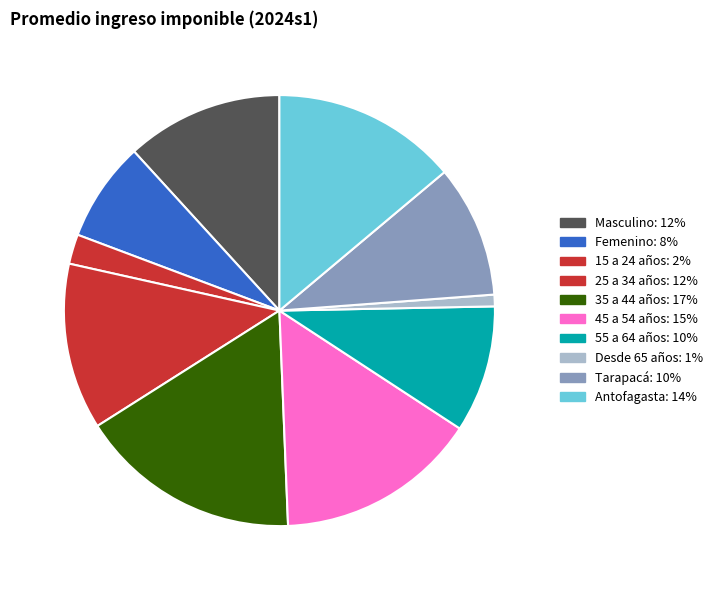

What percentage is the Femenino slice, to the nearest percent?

8%